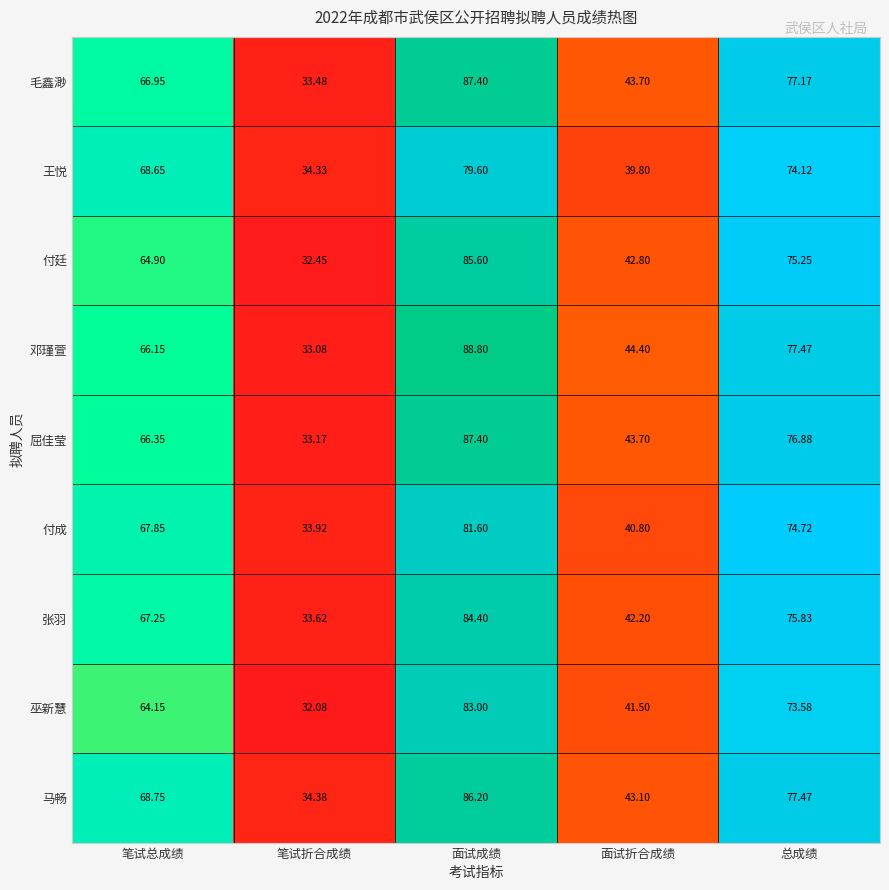

What is the difference between the highest and lowest values at 面试折合成绩?

4.6